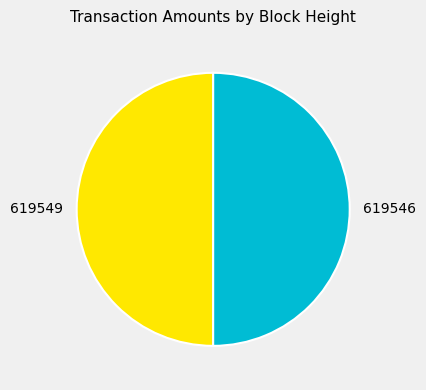

Is the sum of 619546 and 619549 greater than half?

Yes